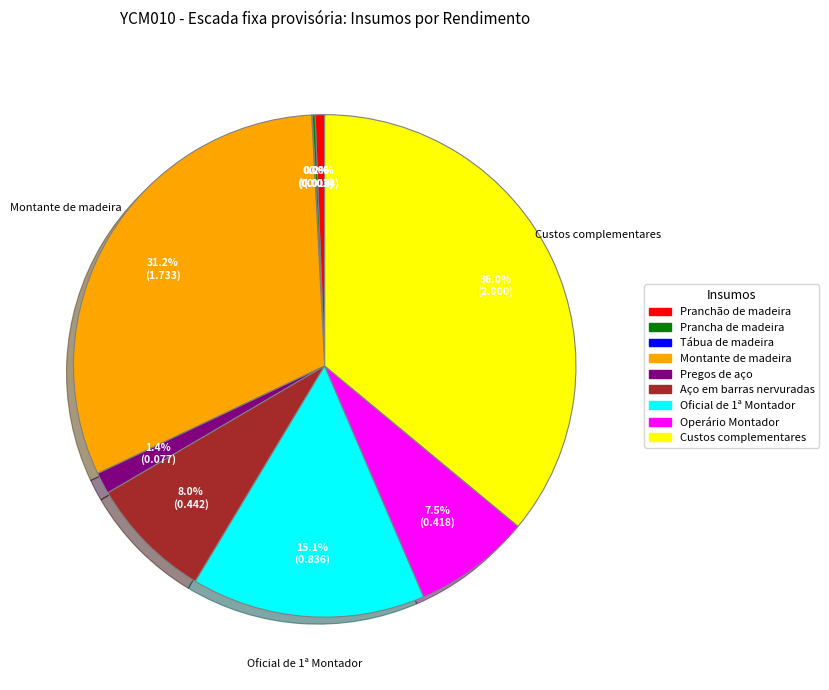

To the nearest percent, what is the difference between the largest and smallest slice percentages?

36%